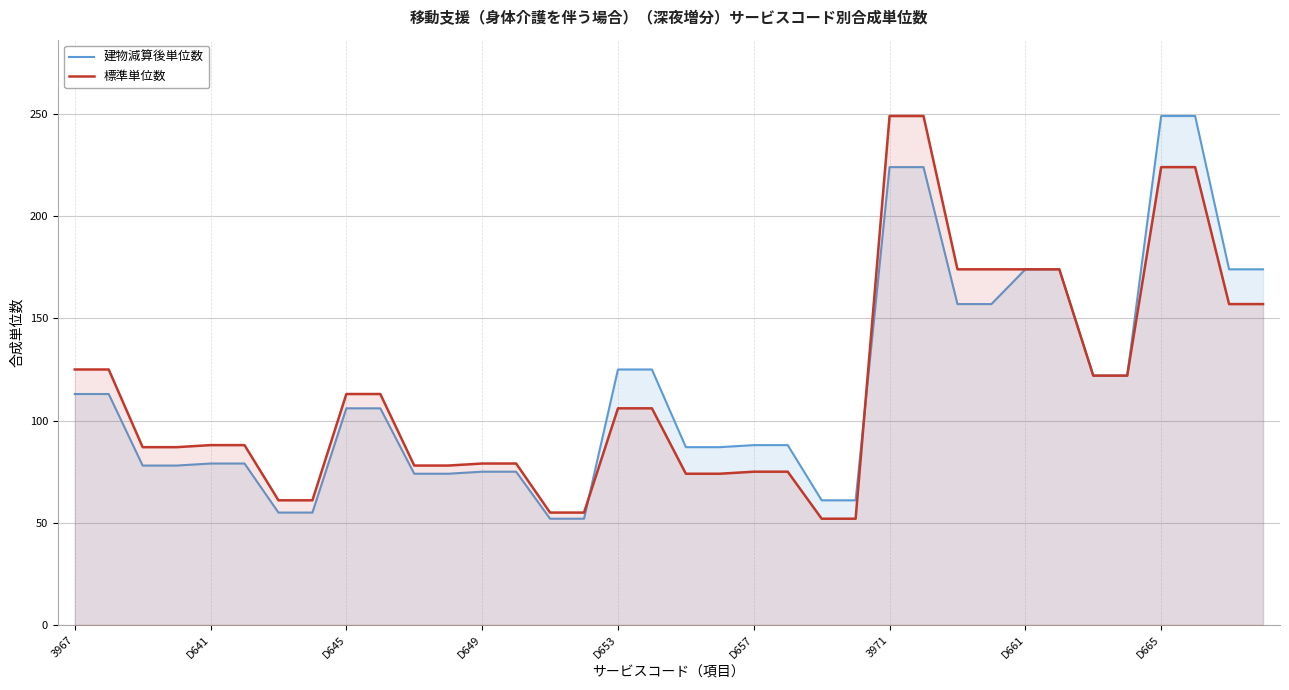

What is the value of the 建物減算後単位数 point at the 21st from the left?

88